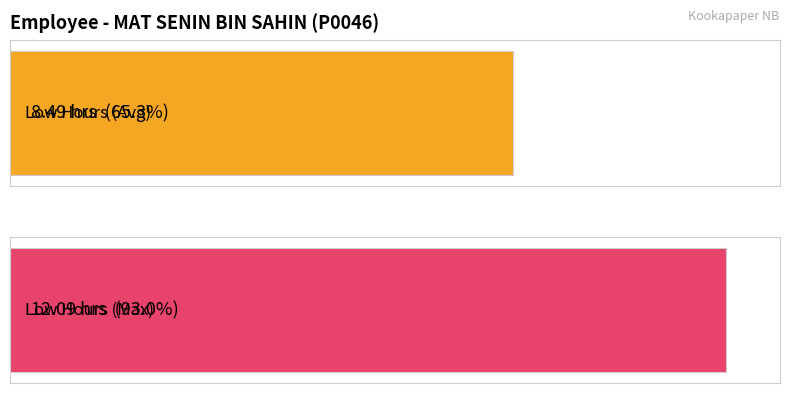

Is it true that Maximum utilization equals 10.9 at 16?

False